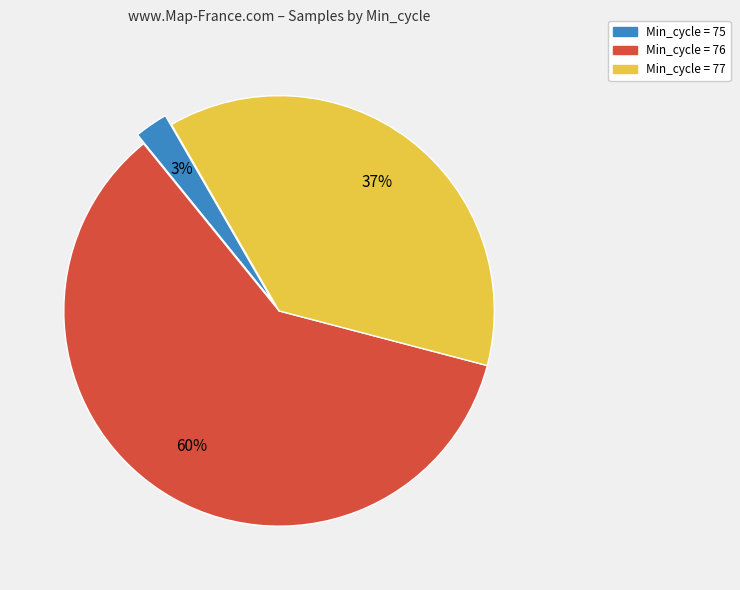

How many slices are in this pie chart?

3